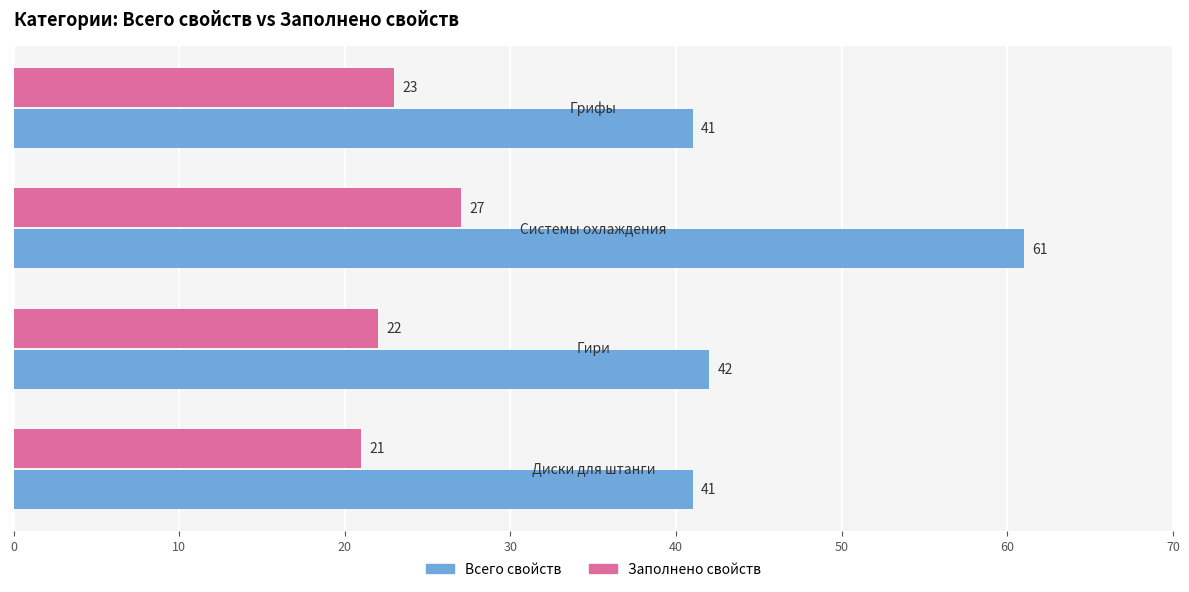

Which series has the largest range (max minus min)?

Всего свойств